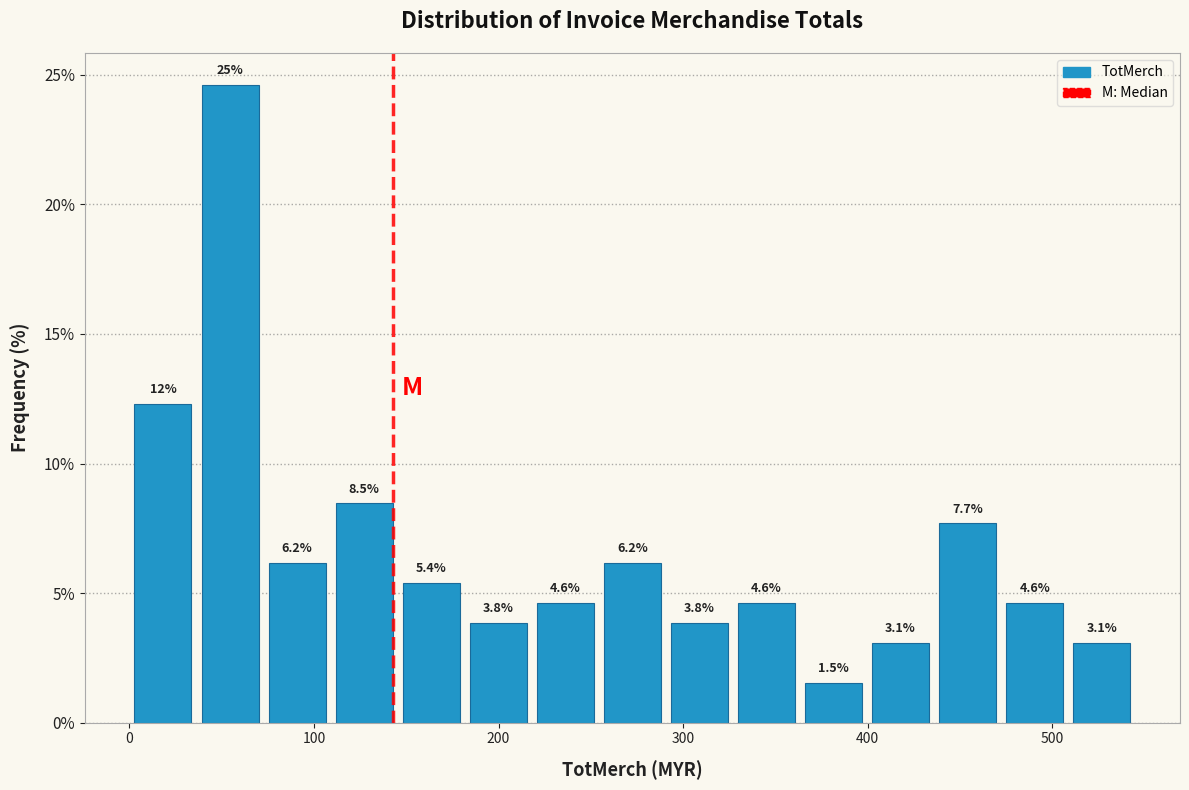

Read against the x-axis, roughly where is the centre of the tallest bar?

50